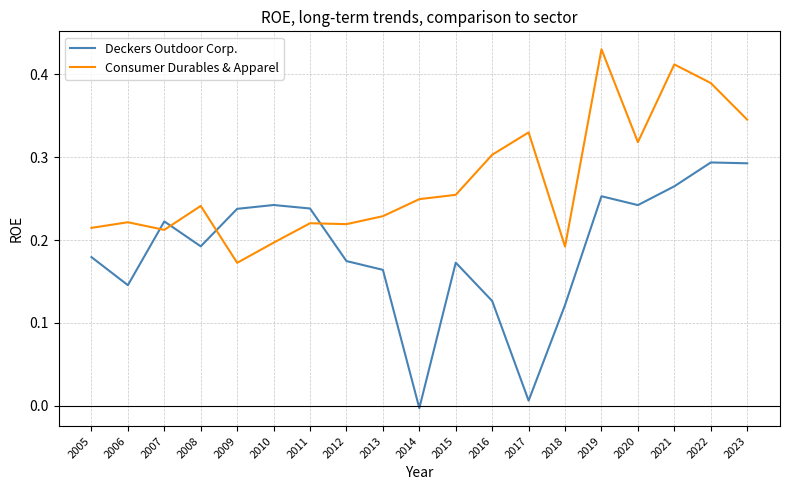

List the series in order of their overall mean, highest first.

Consumer Durables & Apparel, Deckers Outdoor Corp.